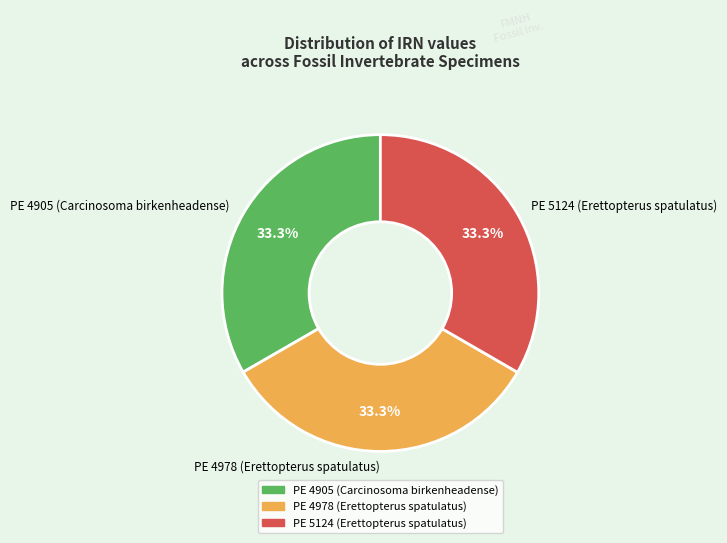

What is the ratio of the value at PE 4978 (Erettopterus spatulatus) to the value at PE 4905 (Carcinosoma birkenheadense)?

1.0